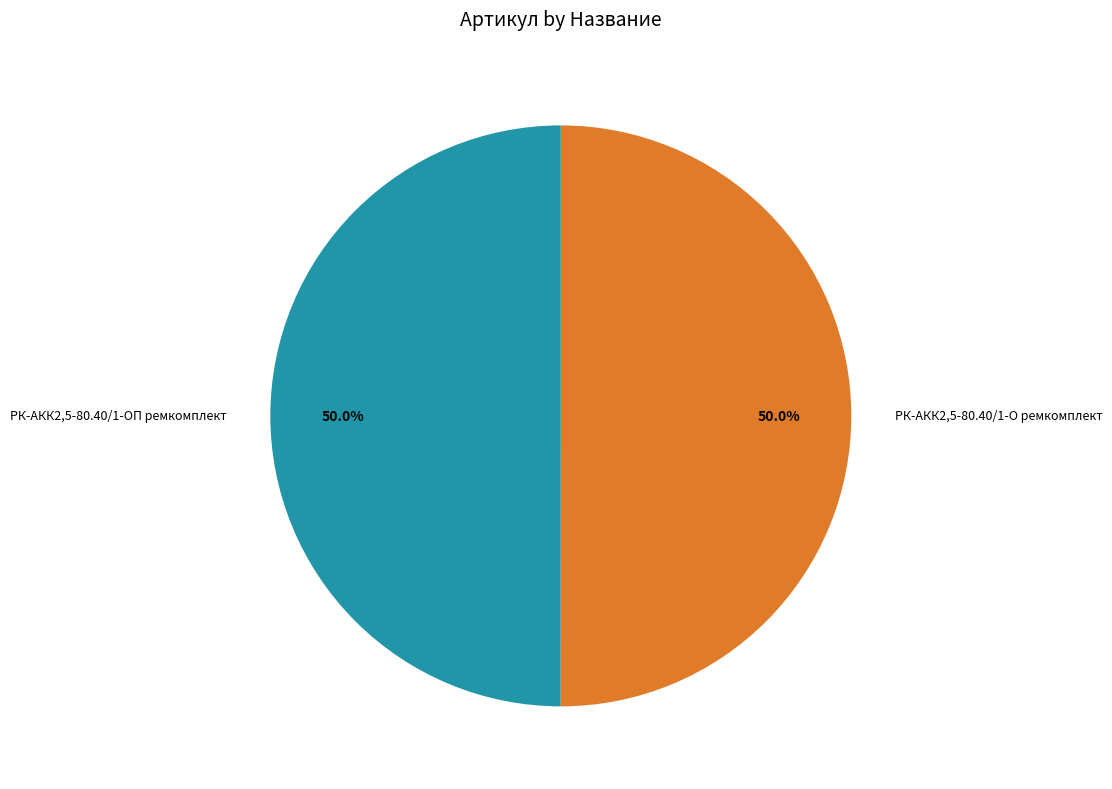

How many segments does this pie chart have?

2